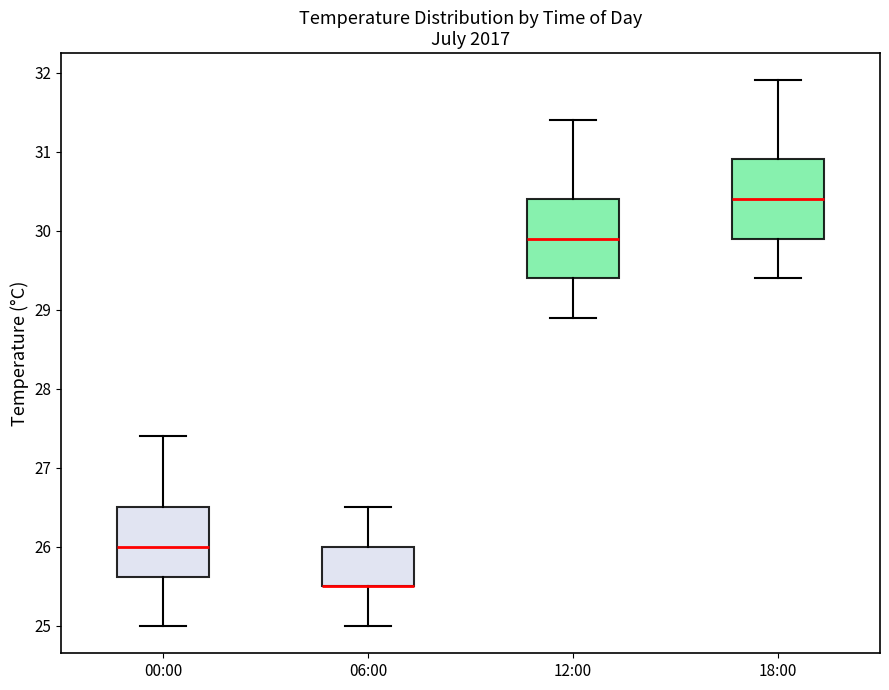

Reading left to right, read every box against the y-axis: the position of its median line, the range the box covers, and the ends of its whiskers. The values are not printed on the chart, so give them approximately, as read against the axis.

00:00: median 26.0, box 25.6 to 26.5, whiskers 25.0 to 27.4
06:00: median 25.5 (drawn on the box's lower edge), box 25.5 to 26.0, whiskers 25.0 to 26.5
12:00: median 29.9, box 29.4 to 30.4, whiskers 28.9 to 31.4
18:00: median 30.4, box 29.9 to 30.9, whiskers 29.4 to 31.9